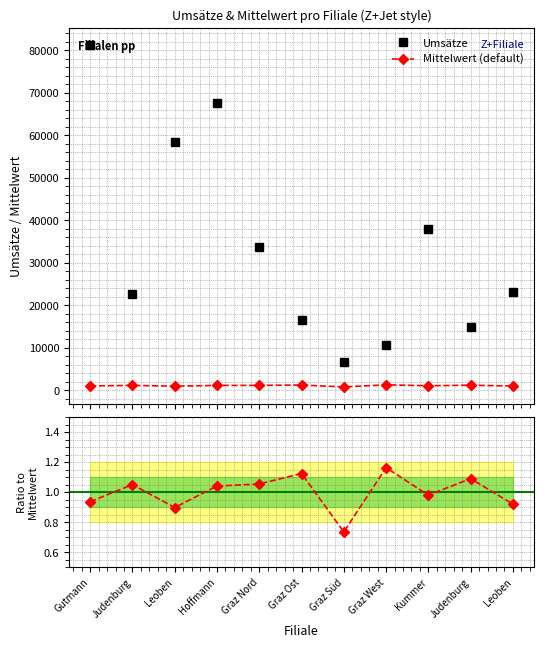

Where is the first local maximum for Mittelwert?

Judenburg